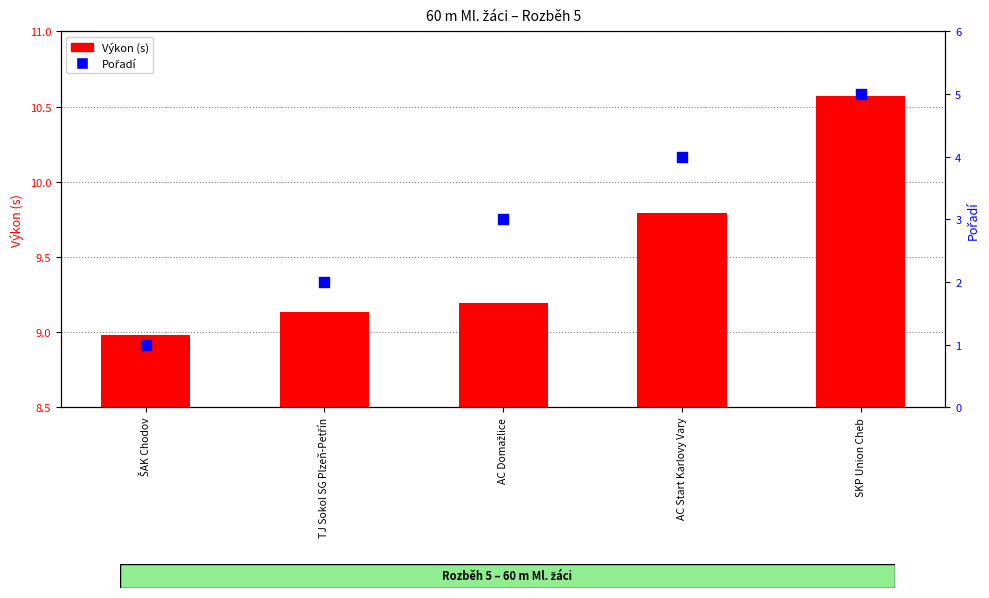

Which series has the largest Y range (max minus min)?

Pořadí